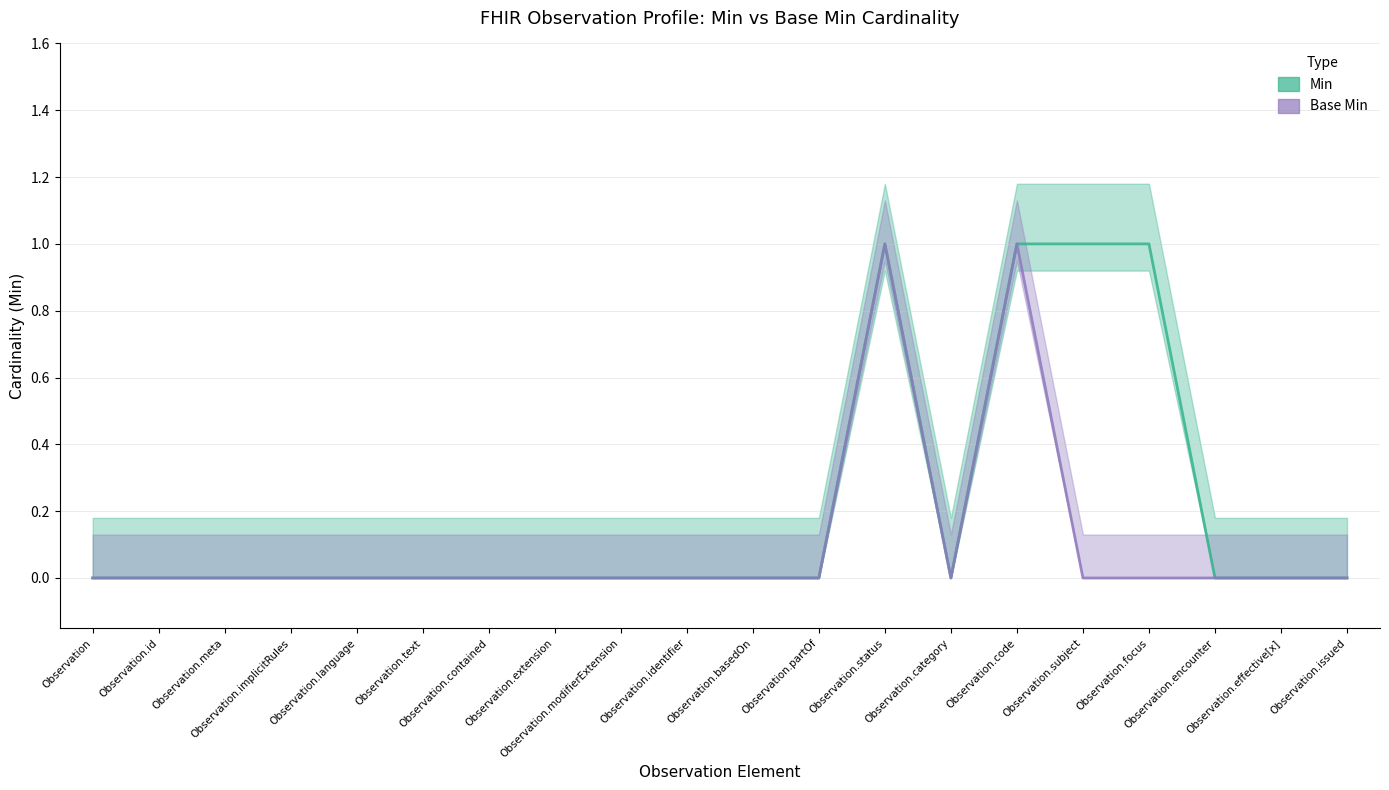

Between Observation and Observation.focus, which is larger?

Observation.focus